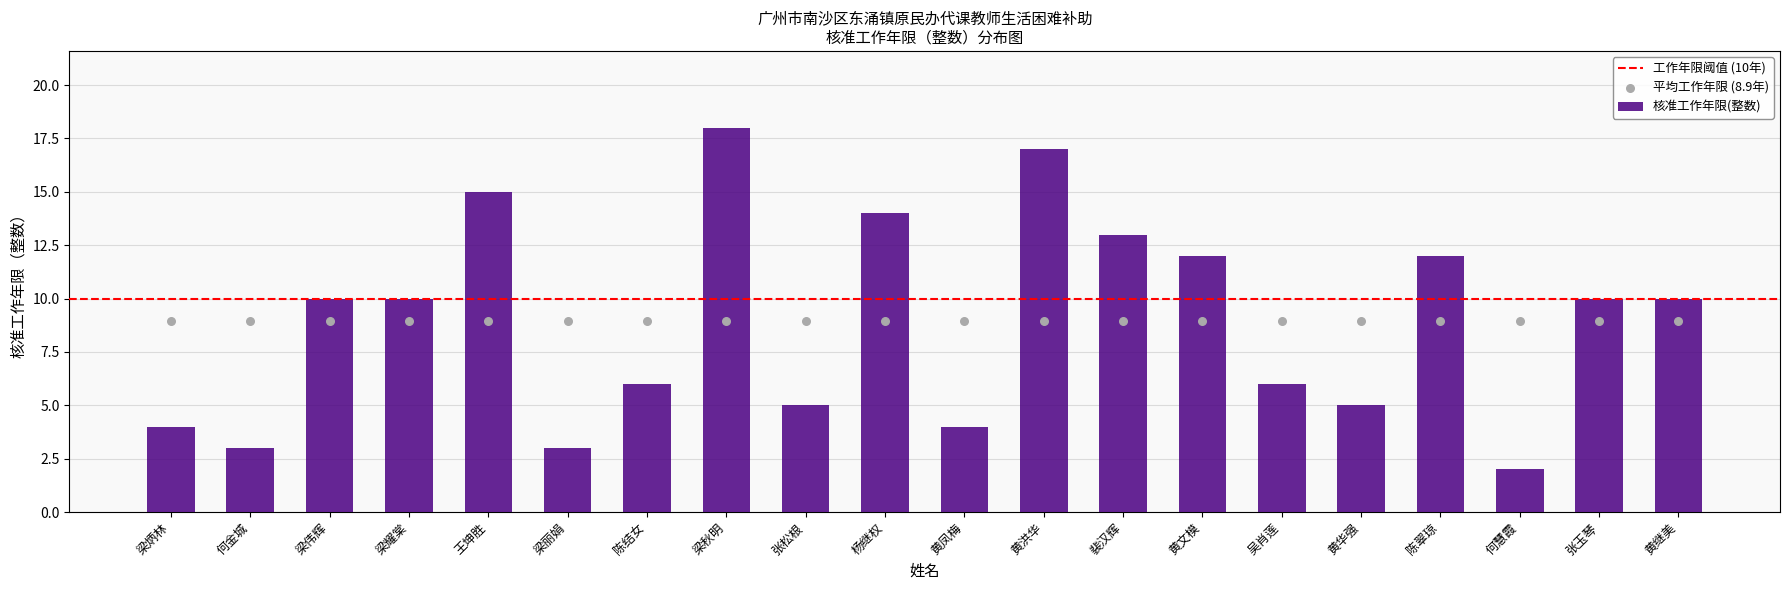

Between 黄洪华 and 裴汉辉, which is larger?

黄洪华